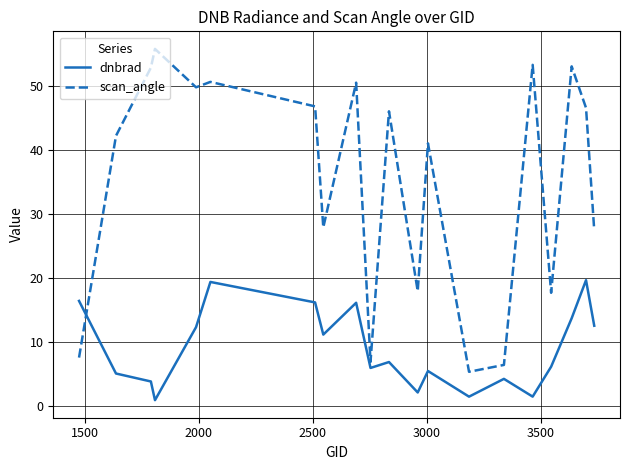

True or false: scan_angle and dnbrad intersect in this chart.

True